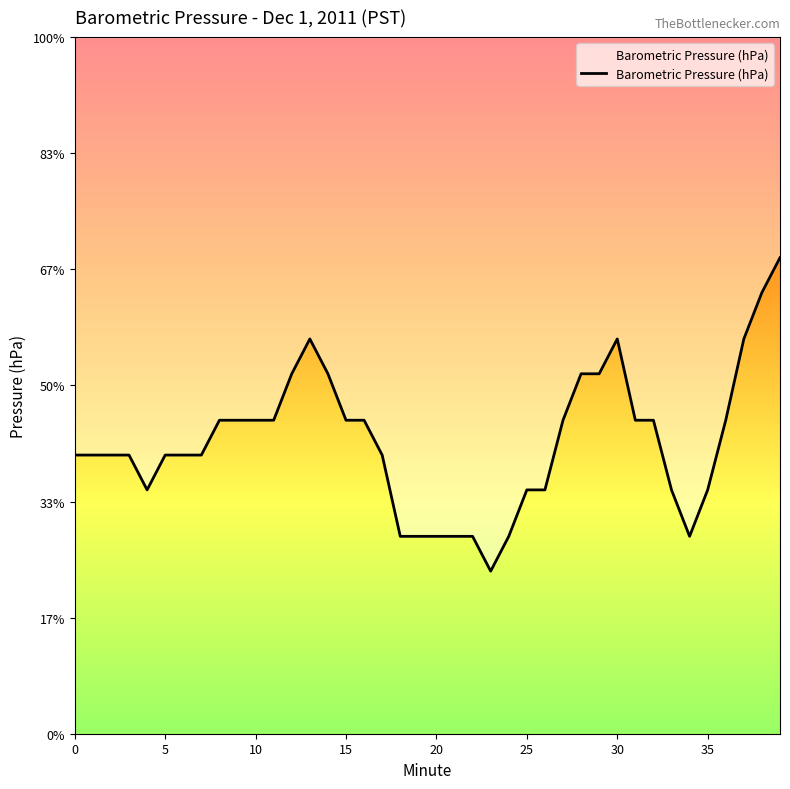

What is the label of the 12th point from the right?

28